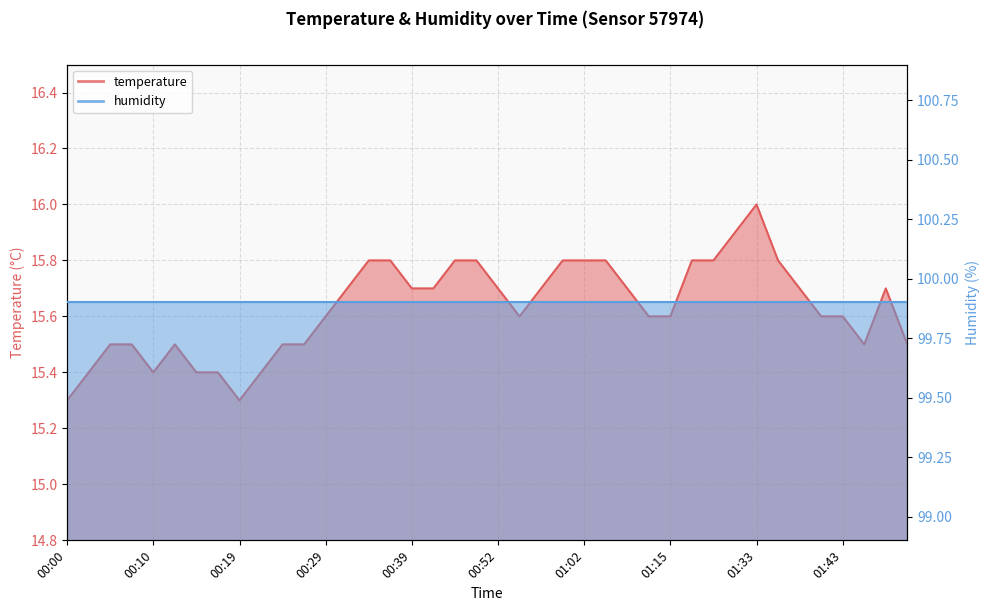

Does the chart have visible grid lines?

Yes